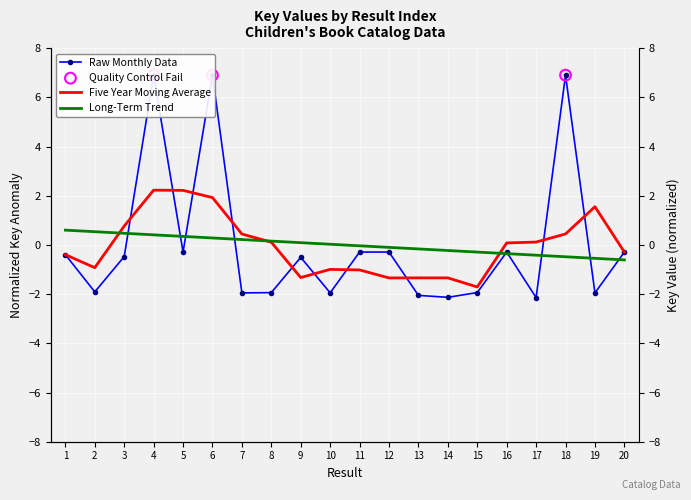

What is the change in value from 10 to 20?

+1.7